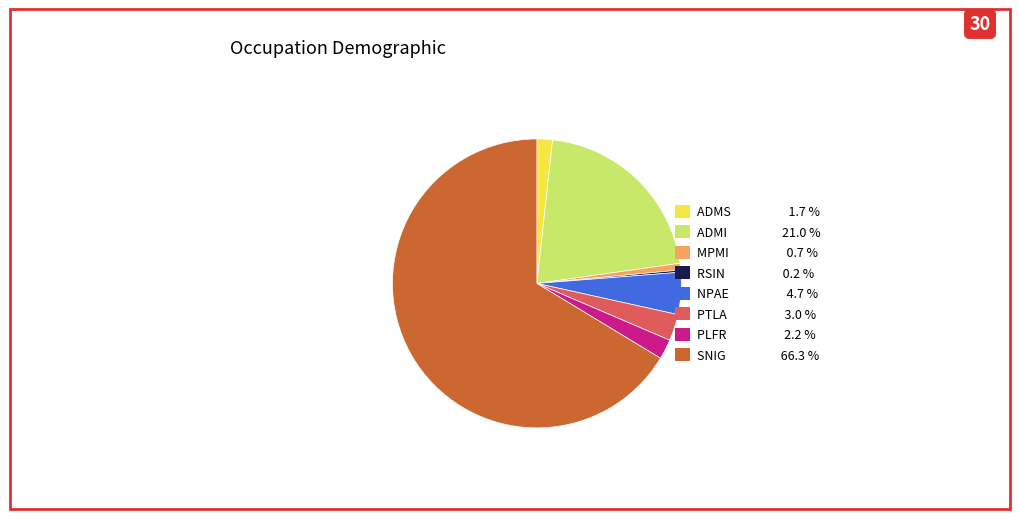

Does MPMI account for over 50% of the chart?

No